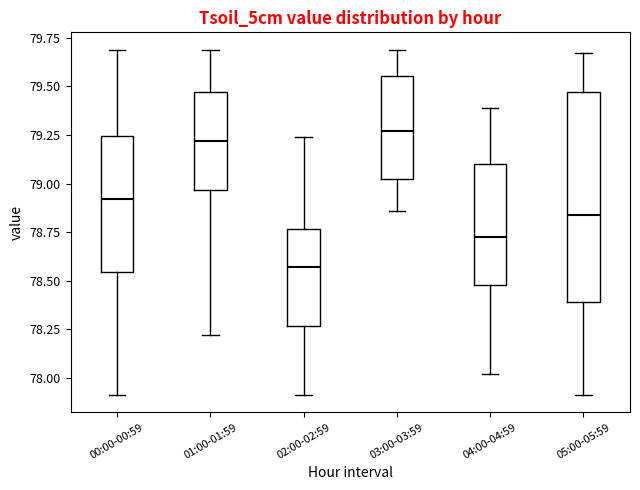

Which box is the tallest, from its lower edge to its upper edge?

05:00-05:59